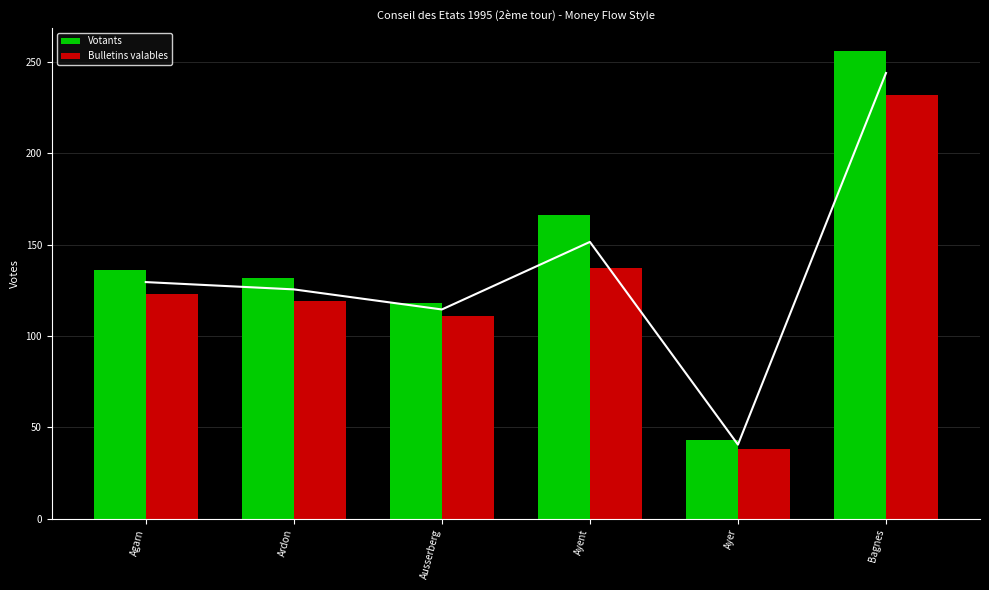

At which label is Votants closest to 149?

Agarn